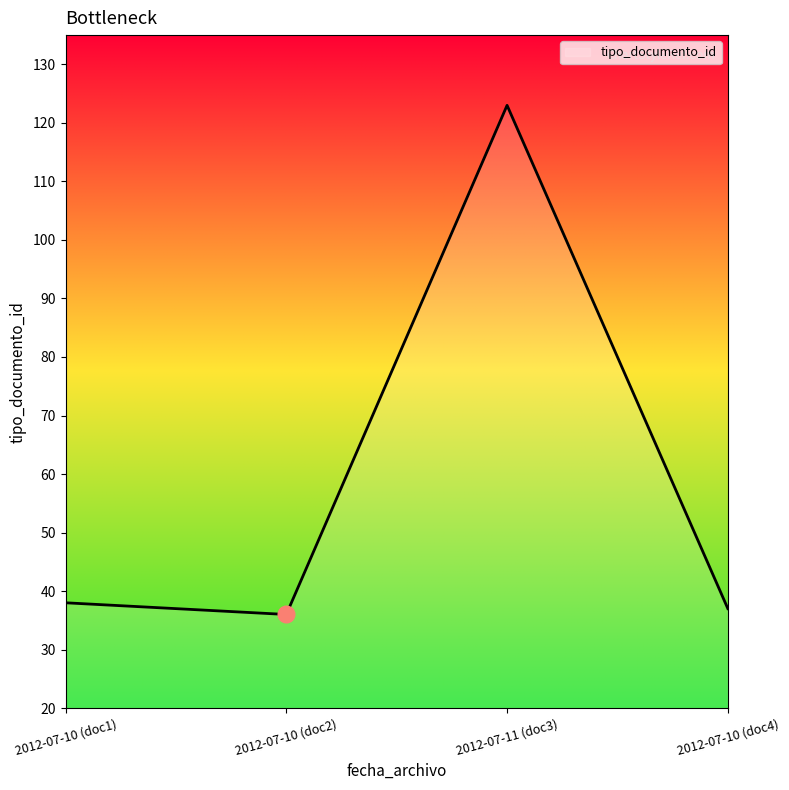

Does the chart have visible grid lines?

No